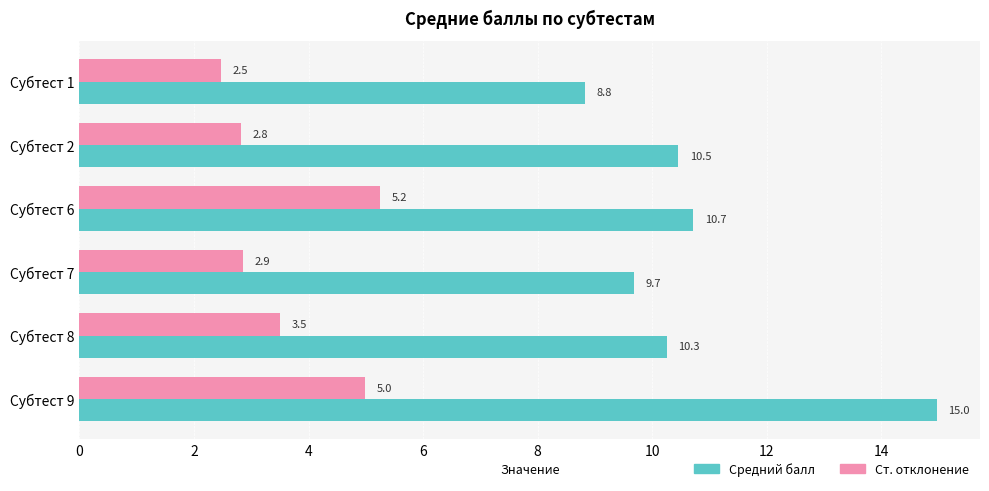

What is the smallest value displayed?

2.5